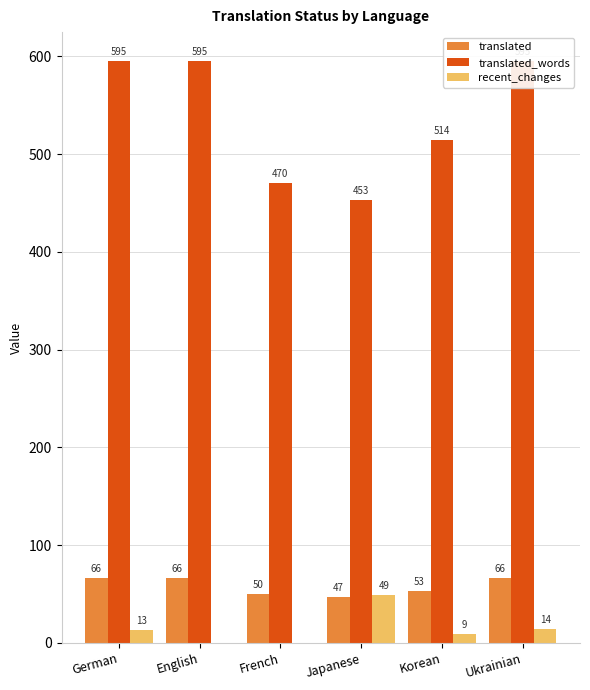

What is the label of the 5th bar from the right?

English